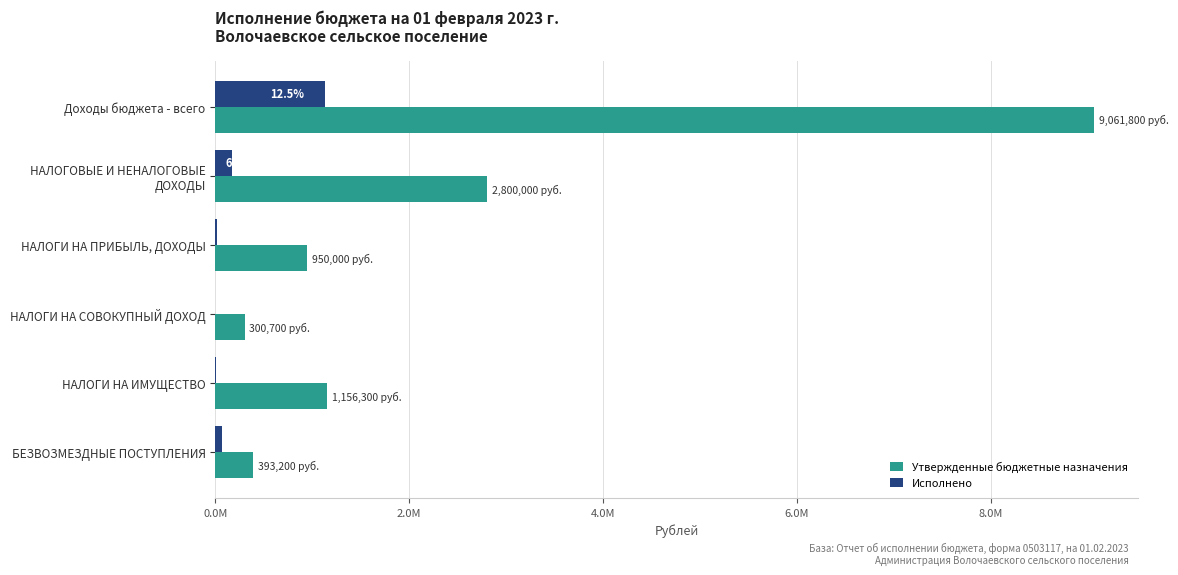

What are all the series names shown in the legend?

Утвержденные бюджетные назначения, Исполнено